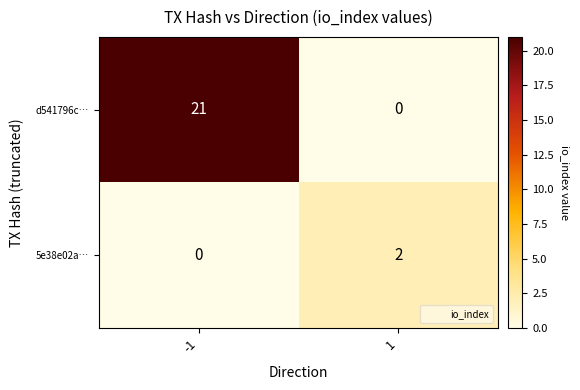

What is the total value across all series at 1?

2